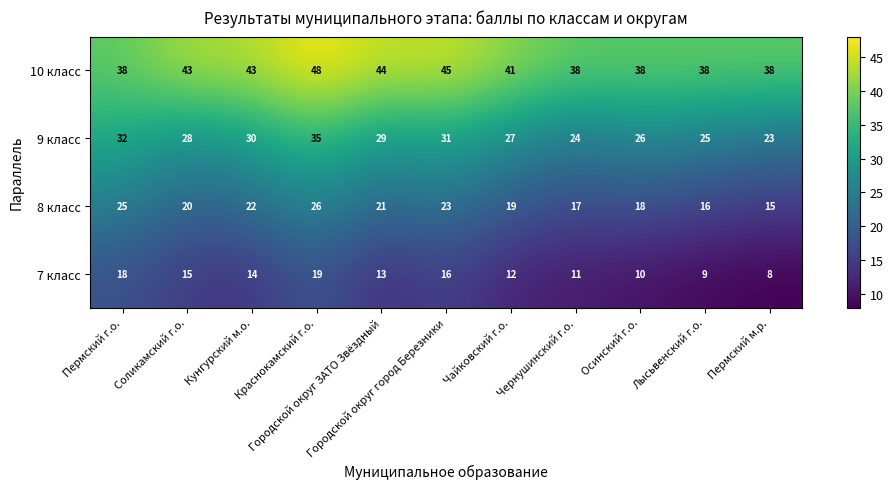

Rank the series by their average value, from highest to lowest.

10 класс, 9 класс, 8 класс, 7 класс